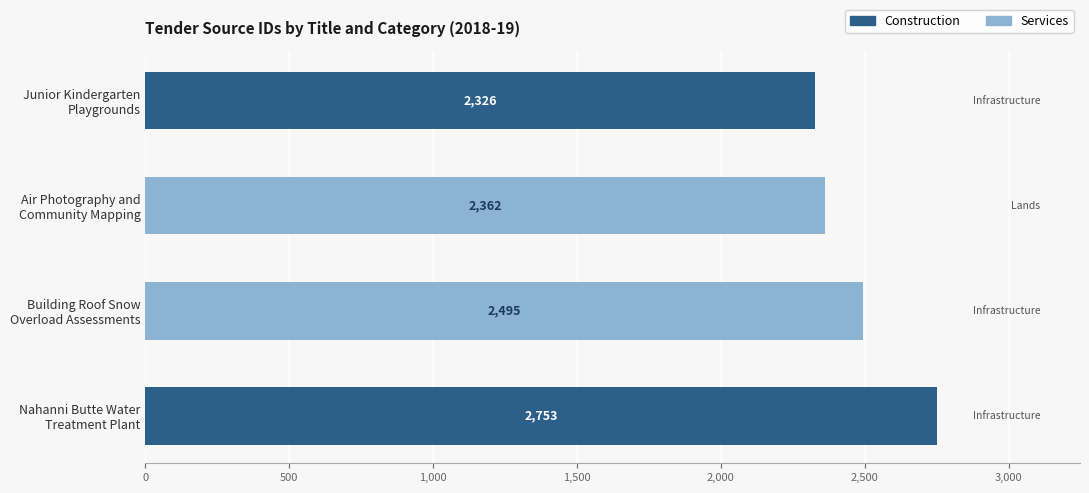

What position from the left is Nahanni Butte Water Treatment Plant?

1